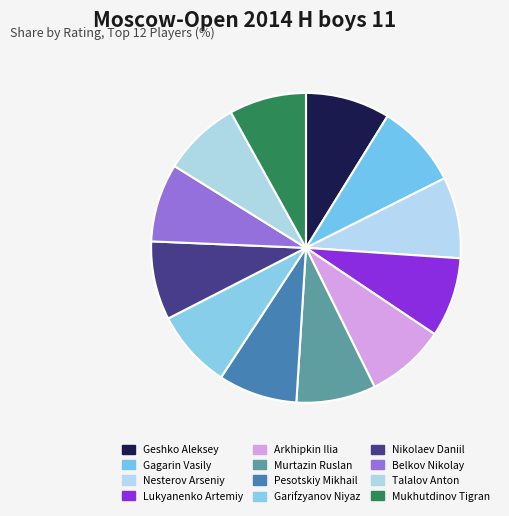

How many slices are in this pie chart?

12